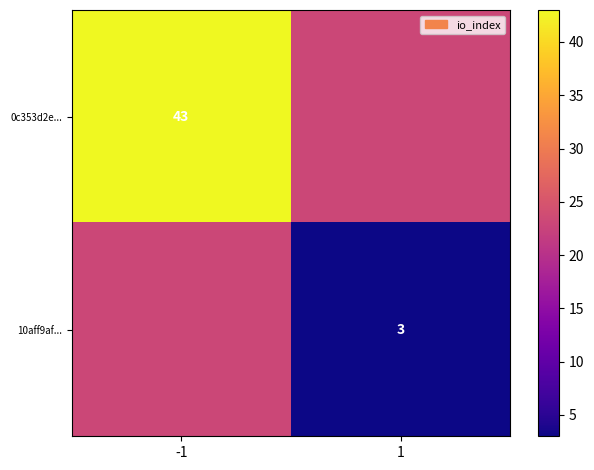

The 10aff9af... series shows 3 at 1. True or false?

True